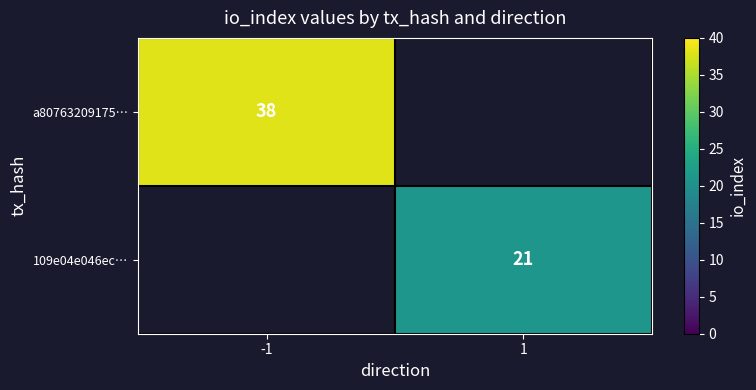

The value of a80763209175… at -1 is 51. True or false?

False